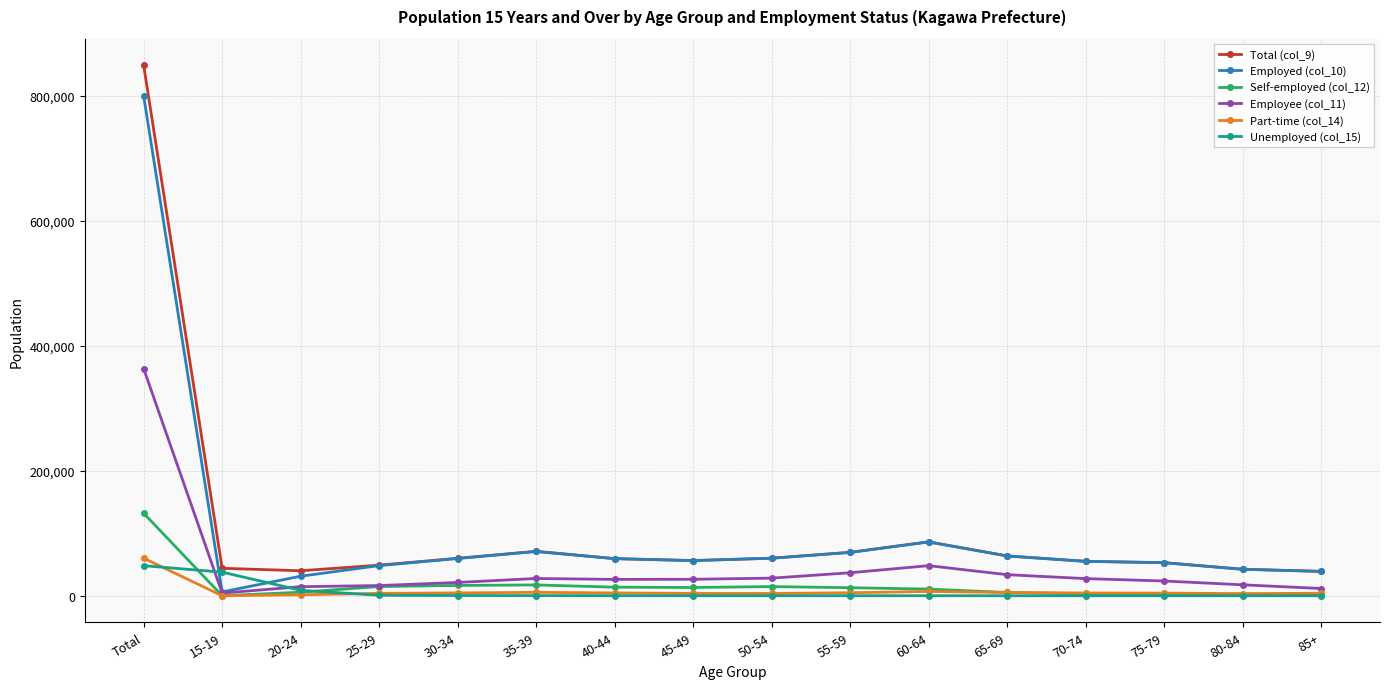

The value of Employed (col_10) at 80-84 is 42310. True or false?

True